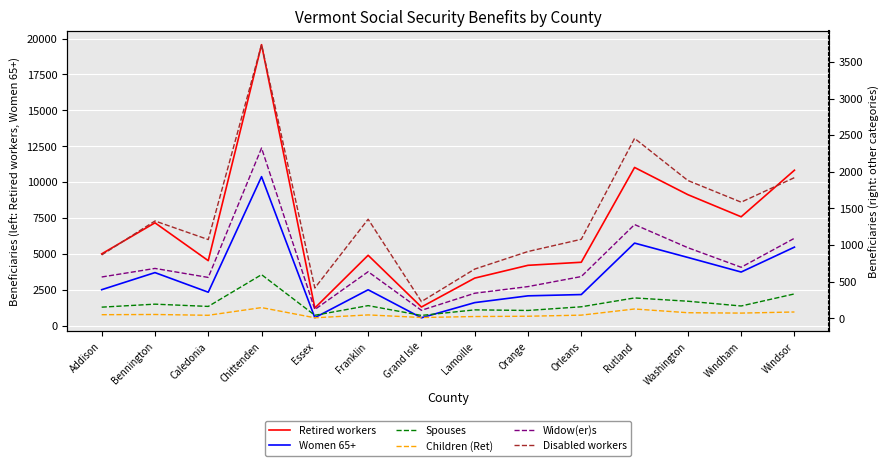

True or false: Disabled workers and Children (Ret) intersect in this chart.

False